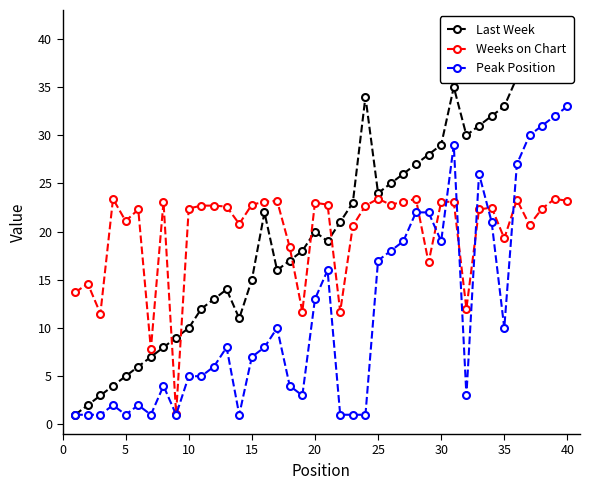

Reading right to left, transcribe all the data shown in this chart.

Last Week: 41.0	40.0	39.0	38.0	36.0	33.0	32.0	31.0	30.0	35.0	29.0	28.0	27.0	26.0	25.0	24.0	34.0	23.0	21.0	19.0	20.0	18.0	17.0	16.0	22.0	15.0	11.0	14.0	13.0	12.0	10.0	9.0	8.0	7.0	6.0	5.0	4.0	3.0	2.0	1.0
Weeks on Chart: 23.2	23.4	22.4	20.7	23.3	19.3	22.5	22.3	12.0	23.1	23.1	16.8	23.4	23.1	22.8	23.4	22.7	20.6	11.7	22.8	23.0	11.7	18.4	23.2	23.1	22.8	20.8	22.6	22.7	22.7	22.4	1.1	23.1	7.8	22.3	21.1	23.4	11.5	14.6	13.7
Peak Position: 33.0	32.0	31.0	30.0	27.0	10.0	21.0	26.0	3.0	29.0	19.0	22.0	22.0	19.0	18.0	17.0	1.0	1.0	1.0	16.0	13.0	3.0	4.0	10.0	8.0	7.0	1.0	8.0	6.0	5.0	5.0	1.0	4.0	1.0	2.0	1.0	2.0	1.0	1.0	1.0